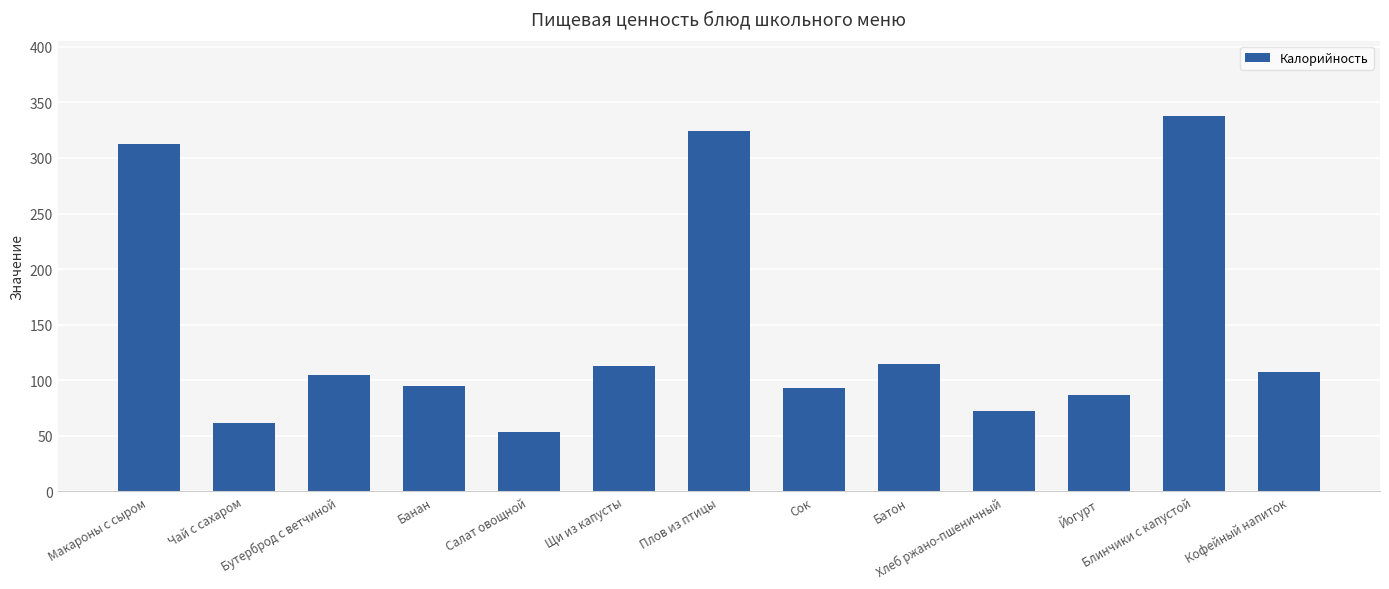

What is the value of the 3rd bar from the left?

105.0